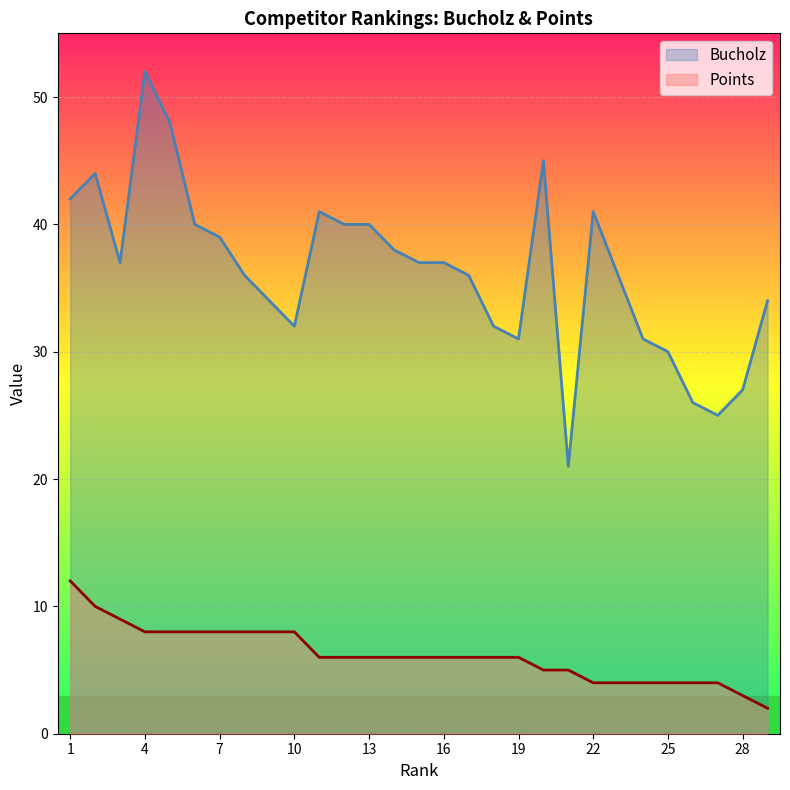

What is the average value of the Points series?

6